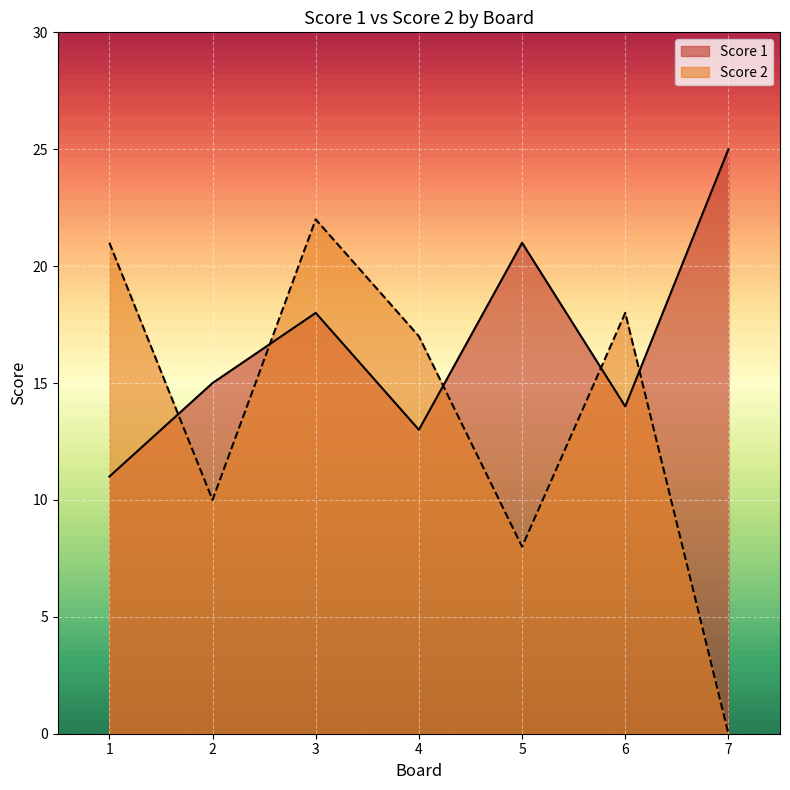

Rank the series by their maximum value, from lowest to highest.

Score 2, Score 1